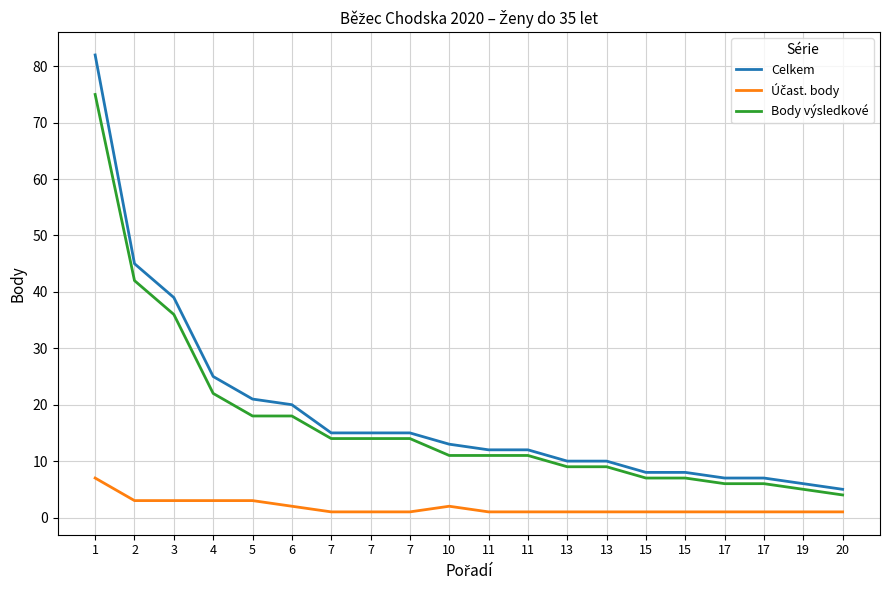

Rank the series at 4 from lowest to highest value.

Účast. body, Body výsledkové, Celkem